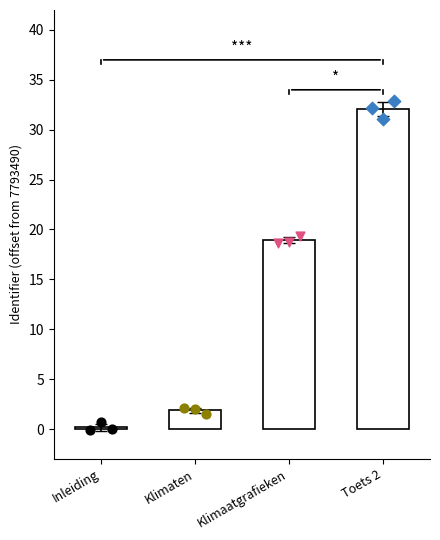

What is the ratio of the value at Toets 2 to the value at Klimaten?

17.1